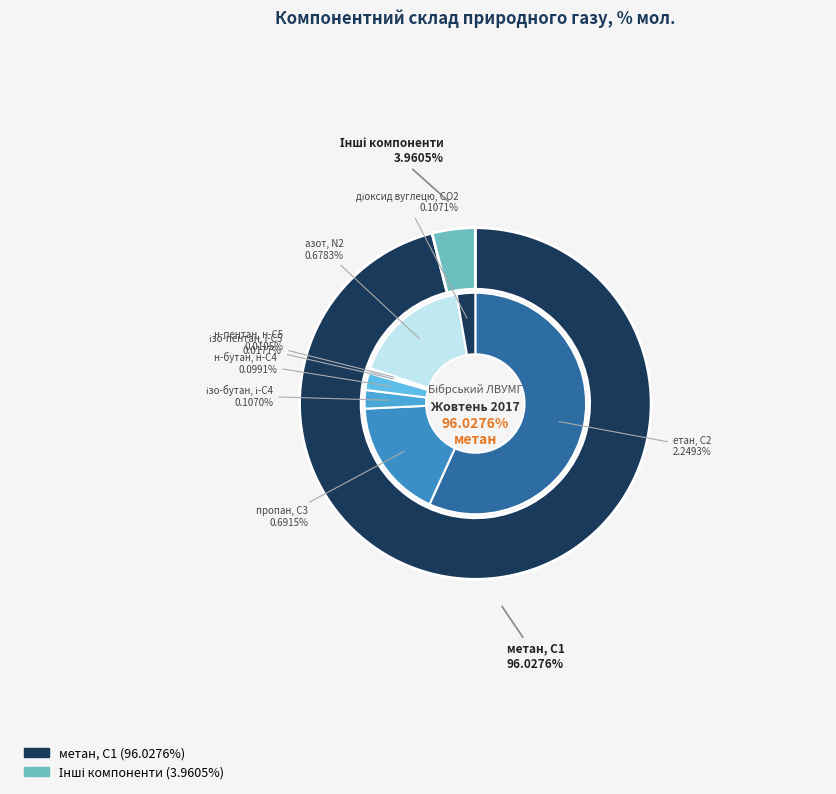

What is the largest slice in the pie chart?

метан, С1